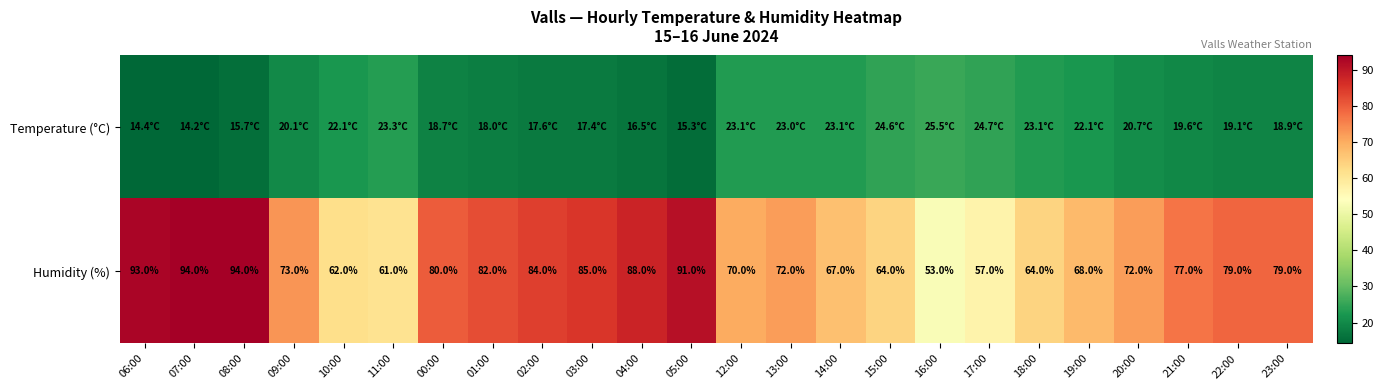

What is the sum of the Humidity (%) values at 09:00 and 13:00?

145.0